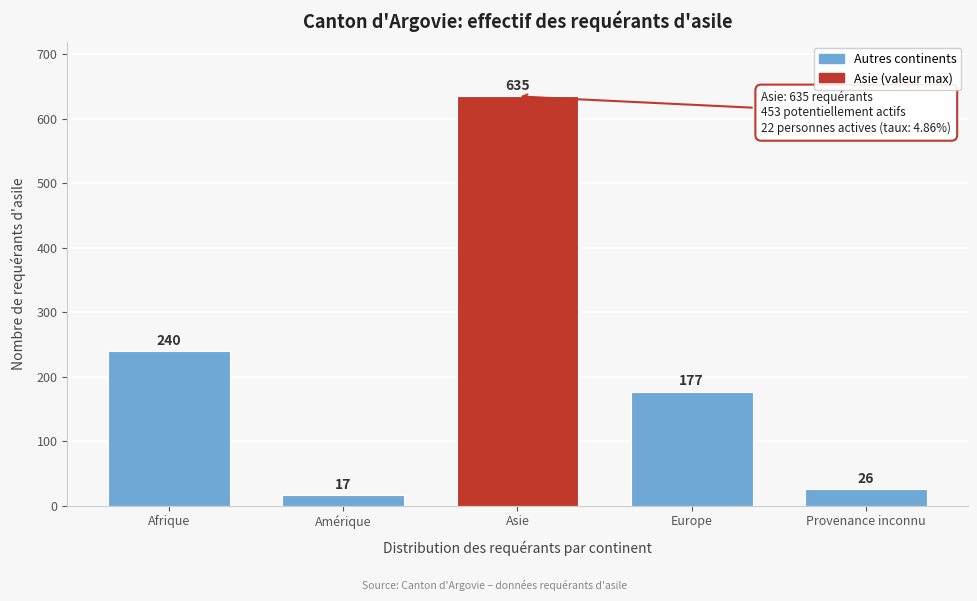

Reading left to right, list all the values displayed in this chart.

240	17	635	177	26